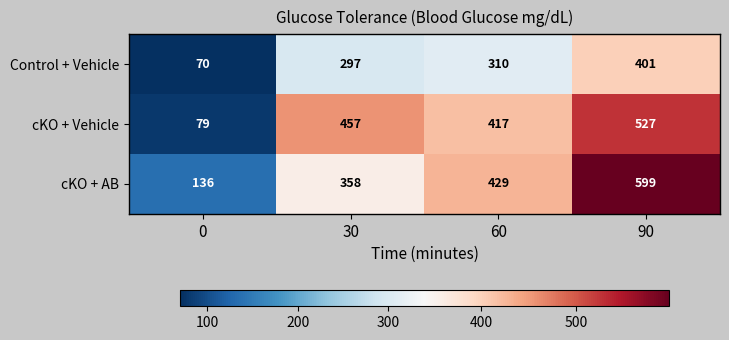

The value of cKO + AB at 60 is 229. True or false?

False